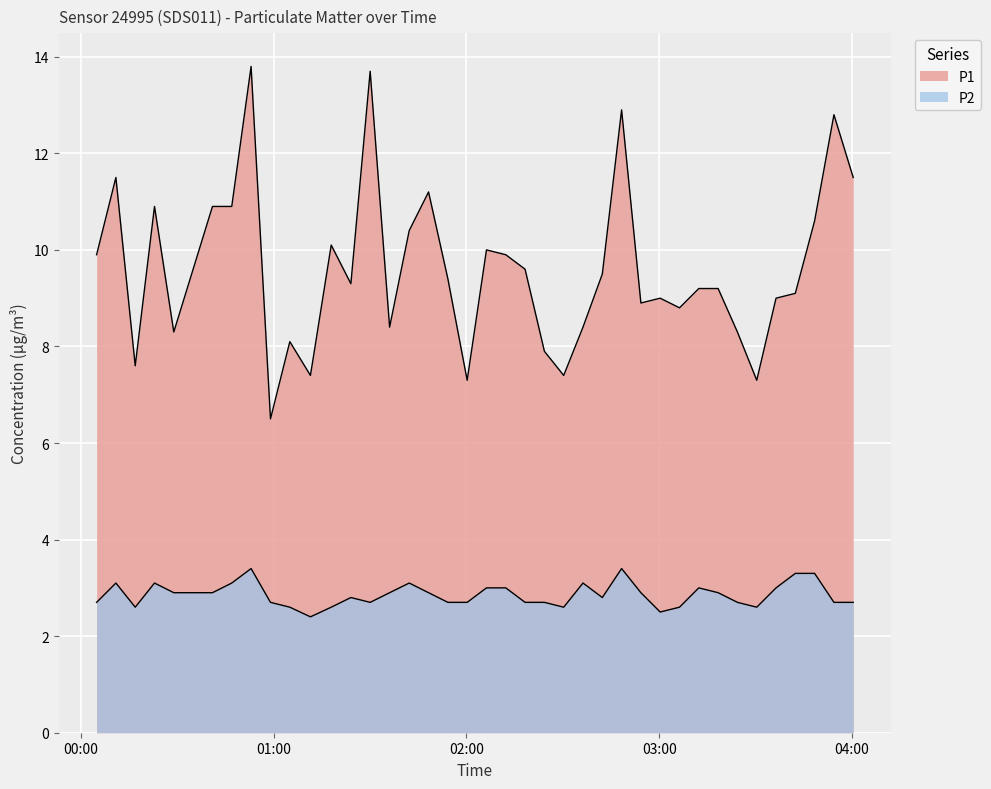

What is the approximate value of P1 at 2023-05-27T03:12:19?

9.2